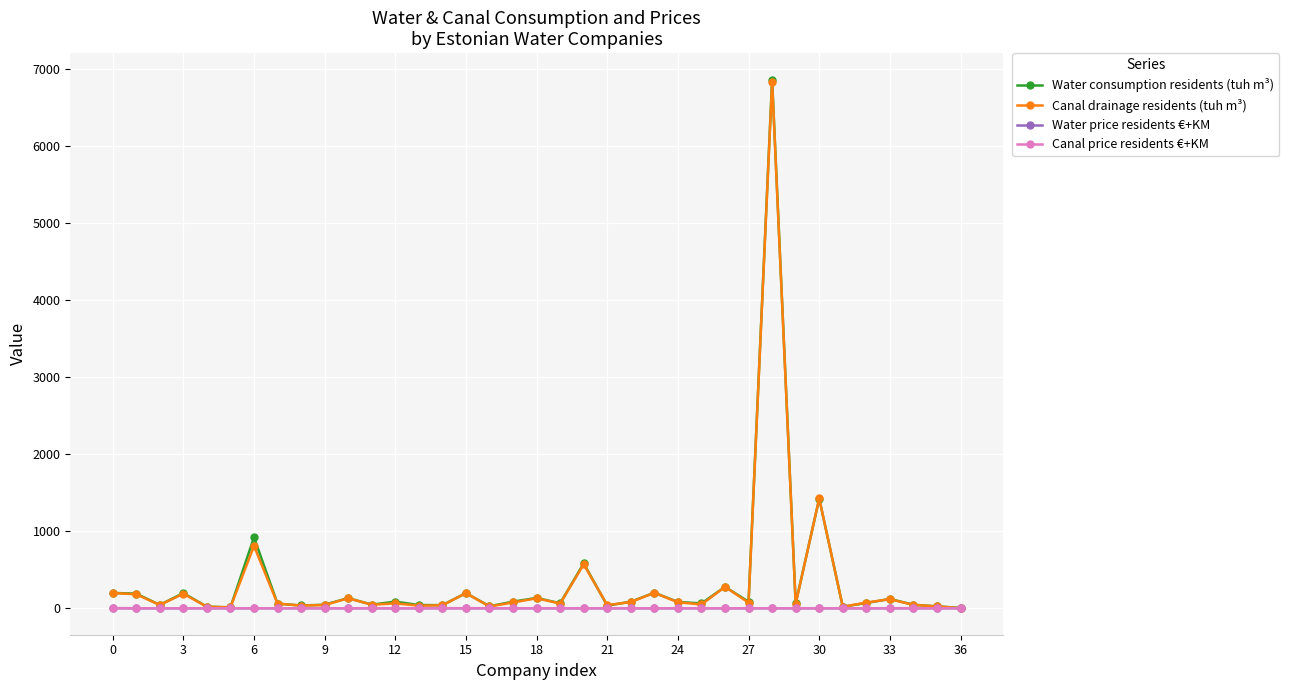

True or false: Canal drainage residents (tuh m³) has more than 1 interior local peaks.

True